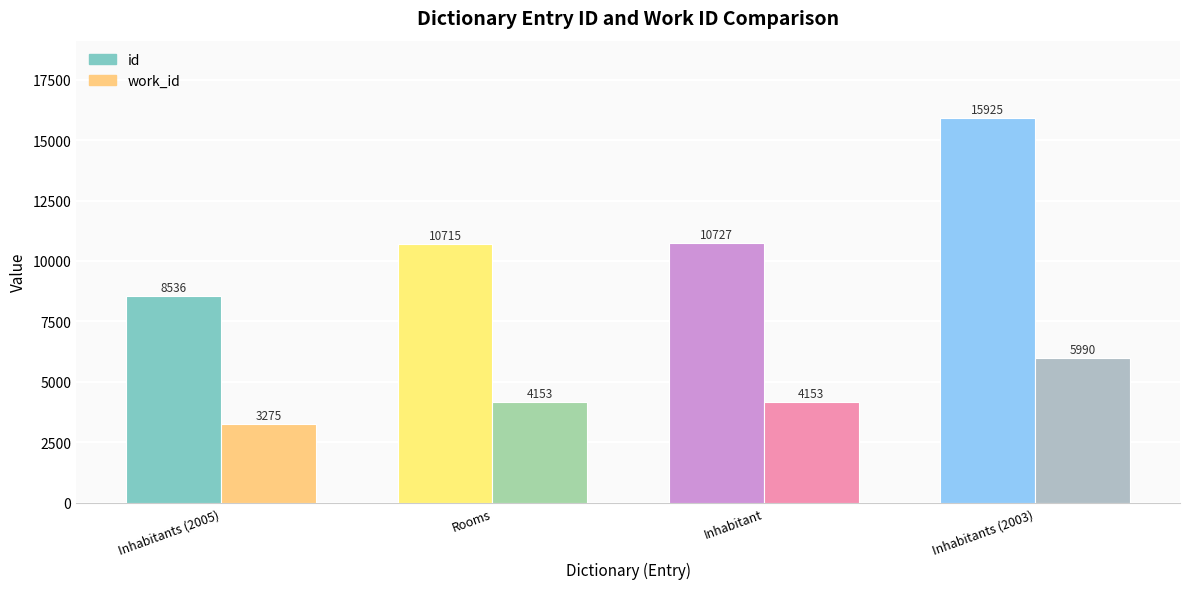

Reading left to right, extract all data points from this chart.

id: 8536	10715	10727	15925
work_id: 3275	4153	4153	5990